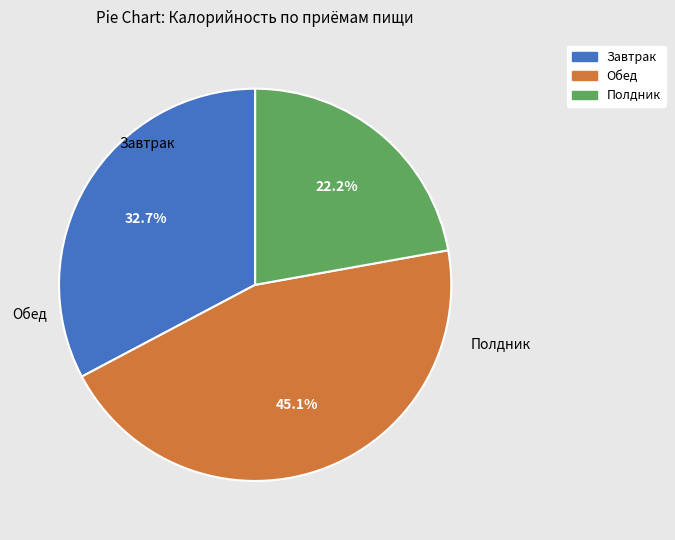

To the nearest percent, what is the difference between the largest and smallest slice percentages?

23%